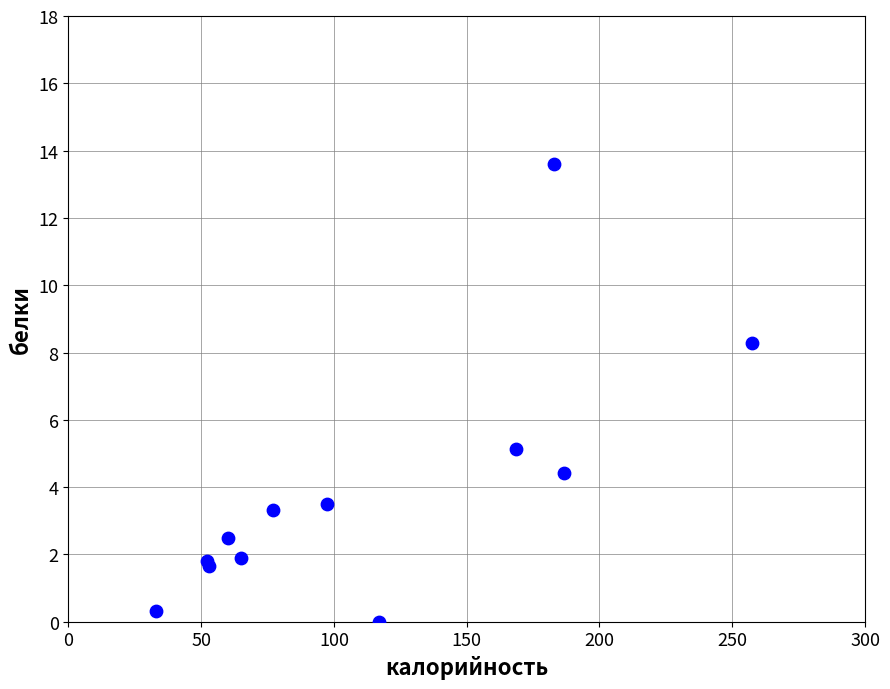

What Y value in the scatter plot is closest to 6?

5.1